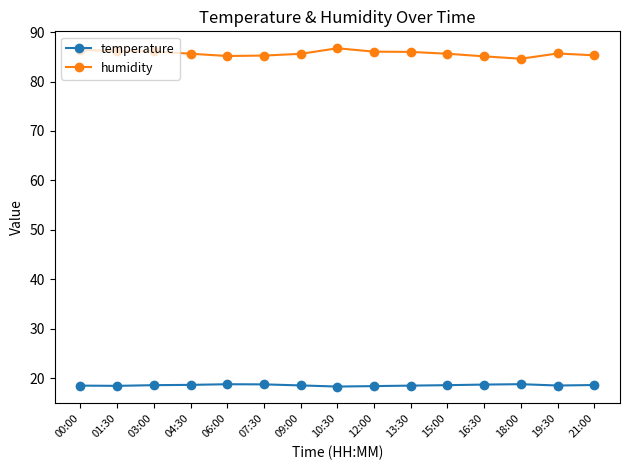

Rank the series by their average value, from lowest to highest.

temperature, humidity